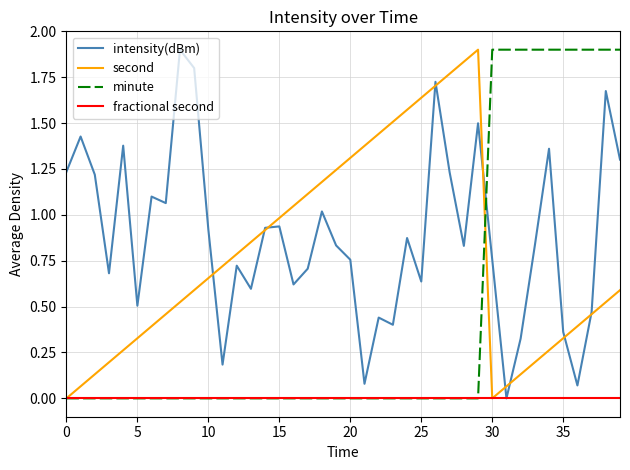

How many intersections are there between intensity(dBm) and minute?

1